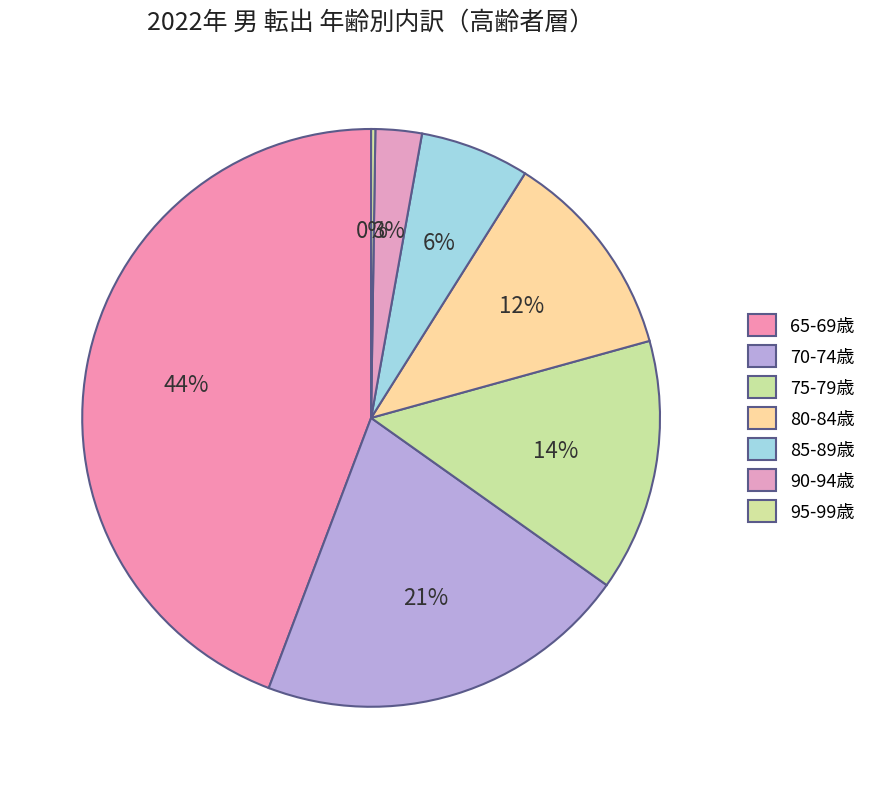

To the nearest percent, what is the combined percentage of 95-99歳 and 80-84歳?

12%